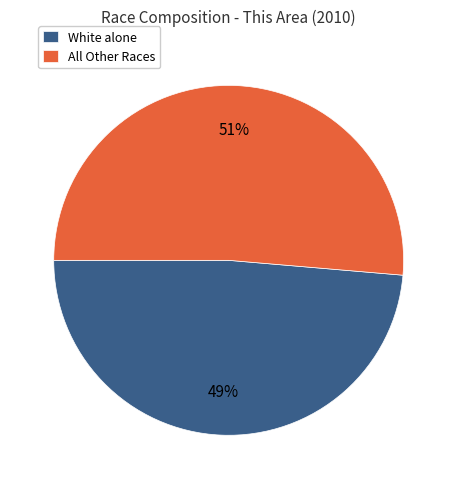

Which has a higher value, White alone or All Other Races?

All Other Races